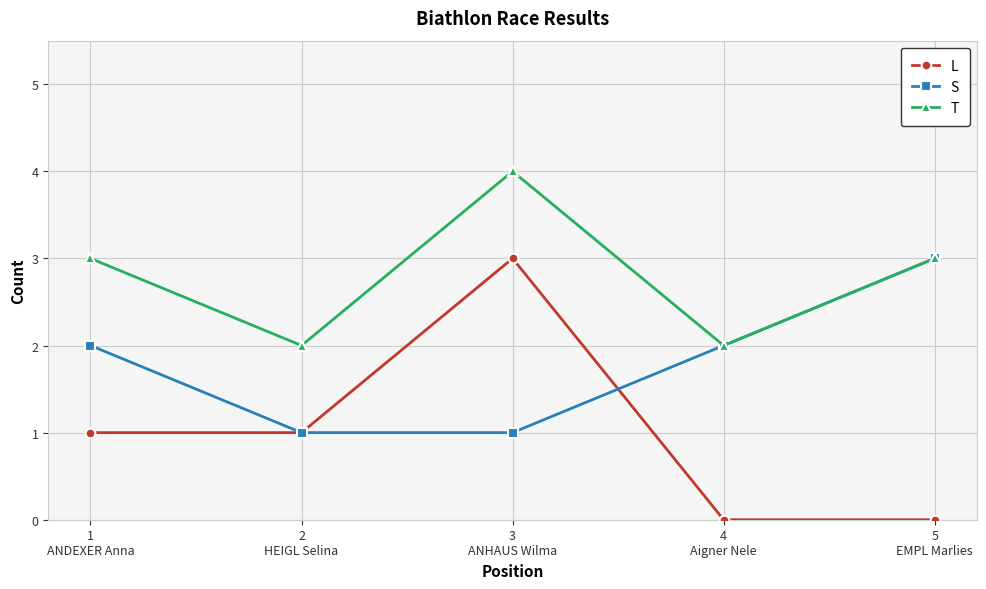

What is the sum of all L values?

5